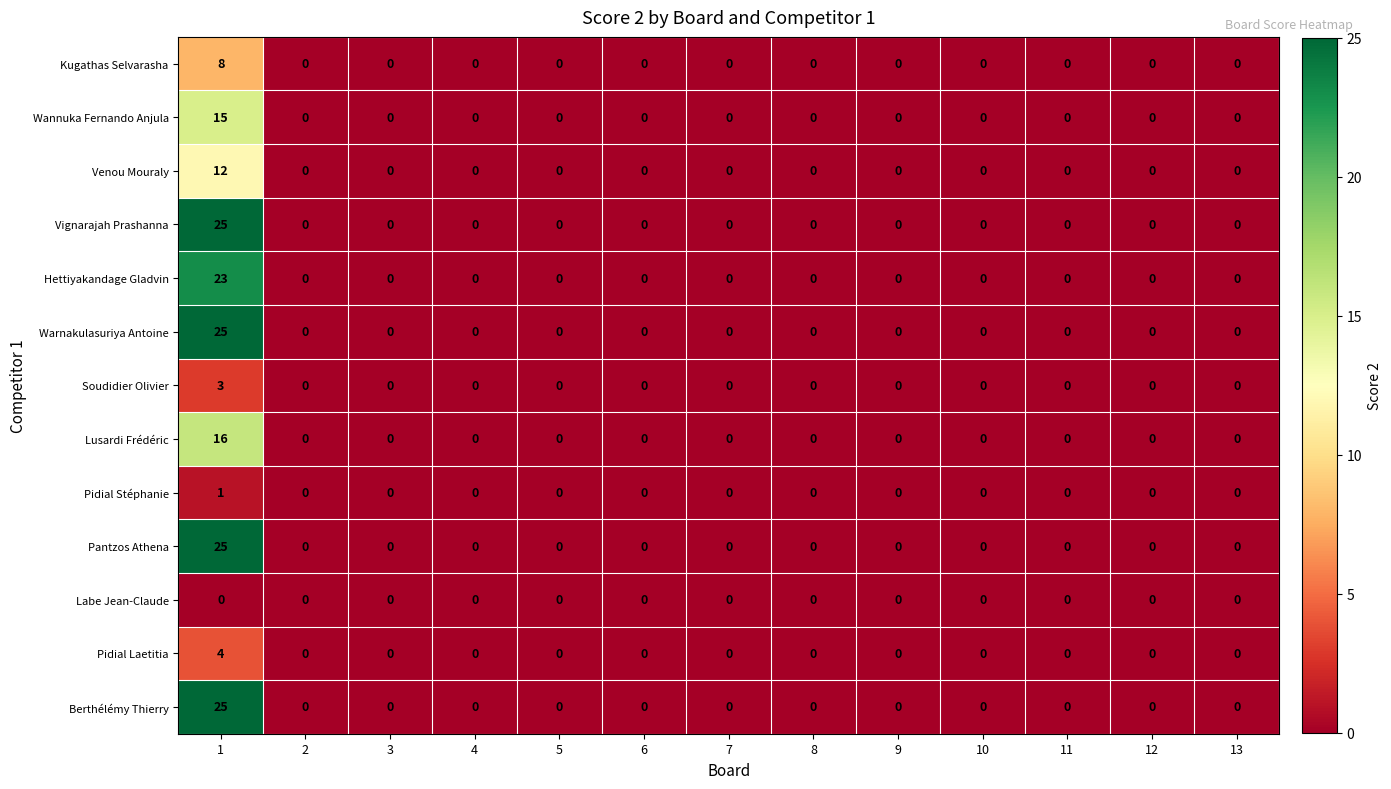

What is the maximum value shown in the chart?

25